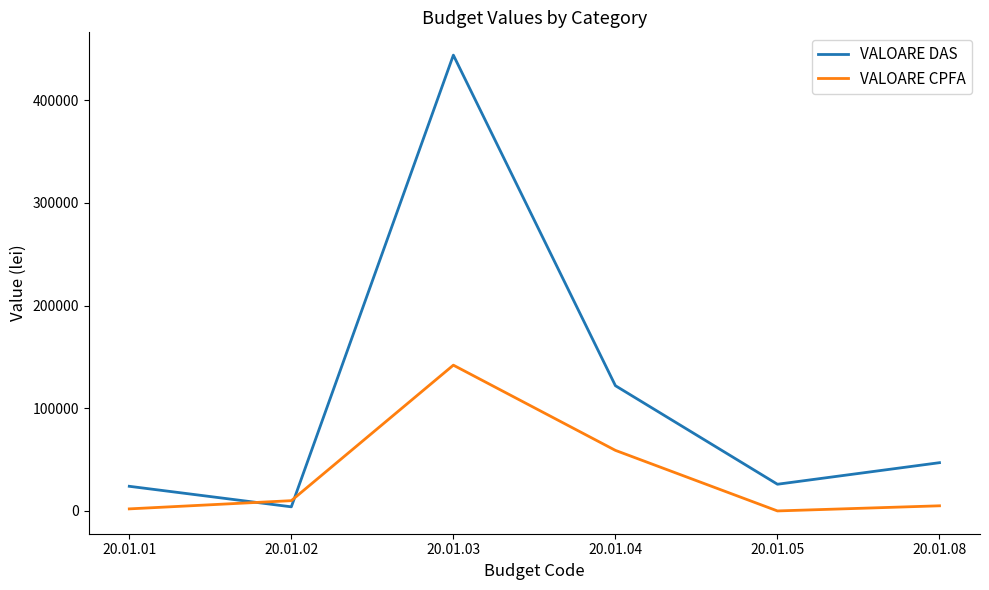

Which label corresponds to the largest value in the chart?

20.01.03